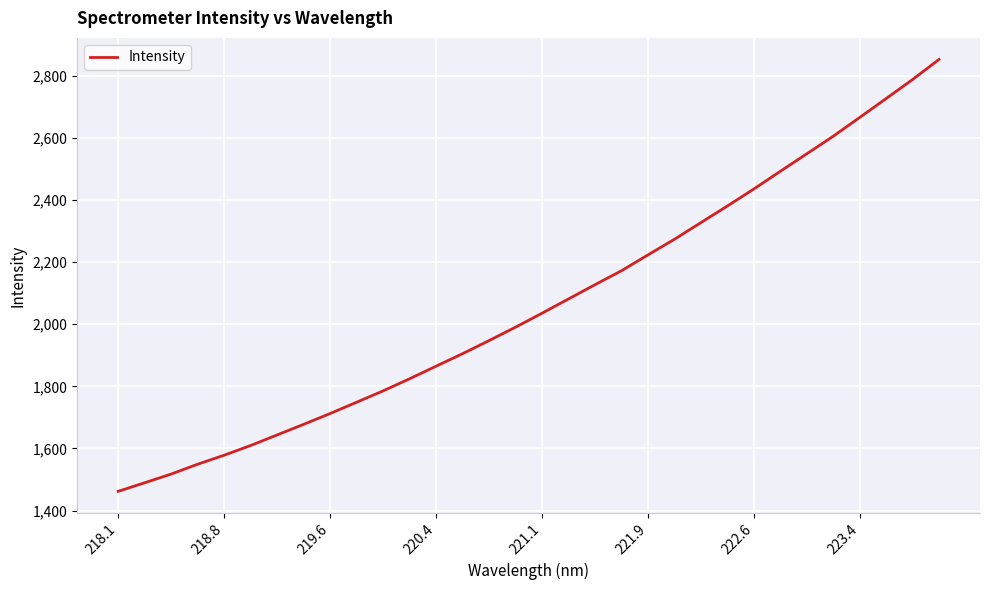

What is the minimum value shown in the chart?

1462.0